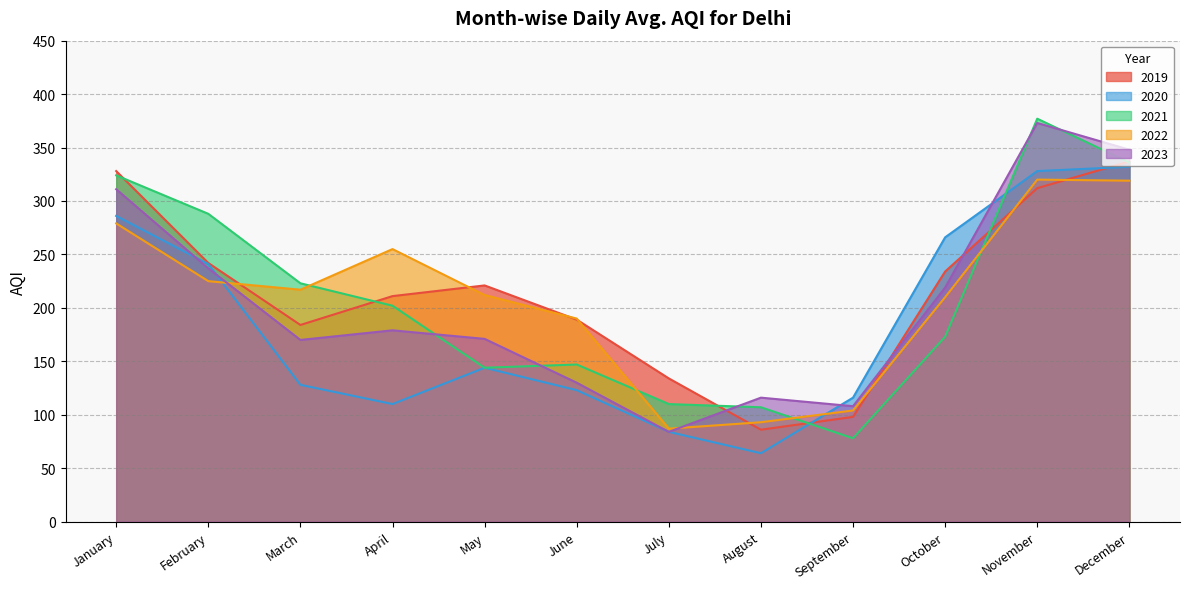

How many interior local peaks does the 2019 series have?

1